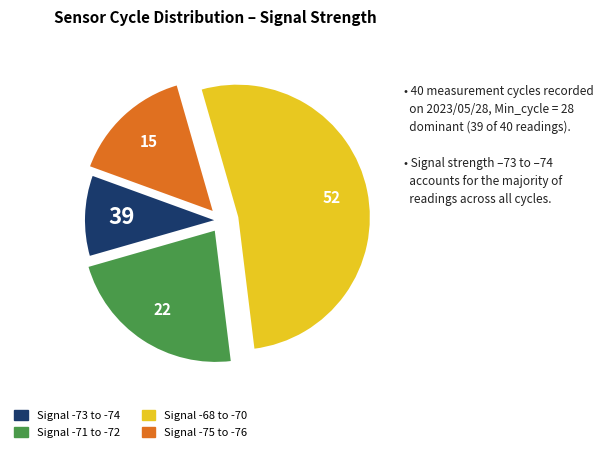

Is there any slice that represents more than half of the pie?

Yes